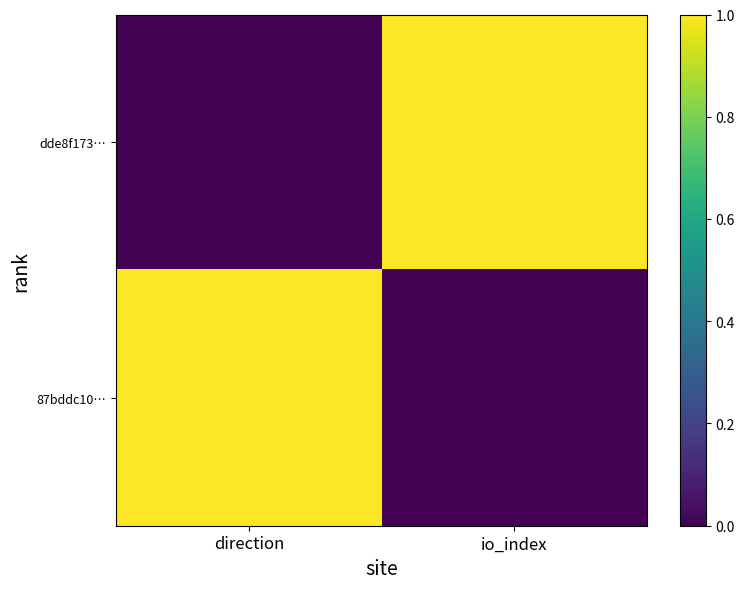

Rank the series by their maximum value, from lowest to highest.

dde8f173…, 87bddc10…